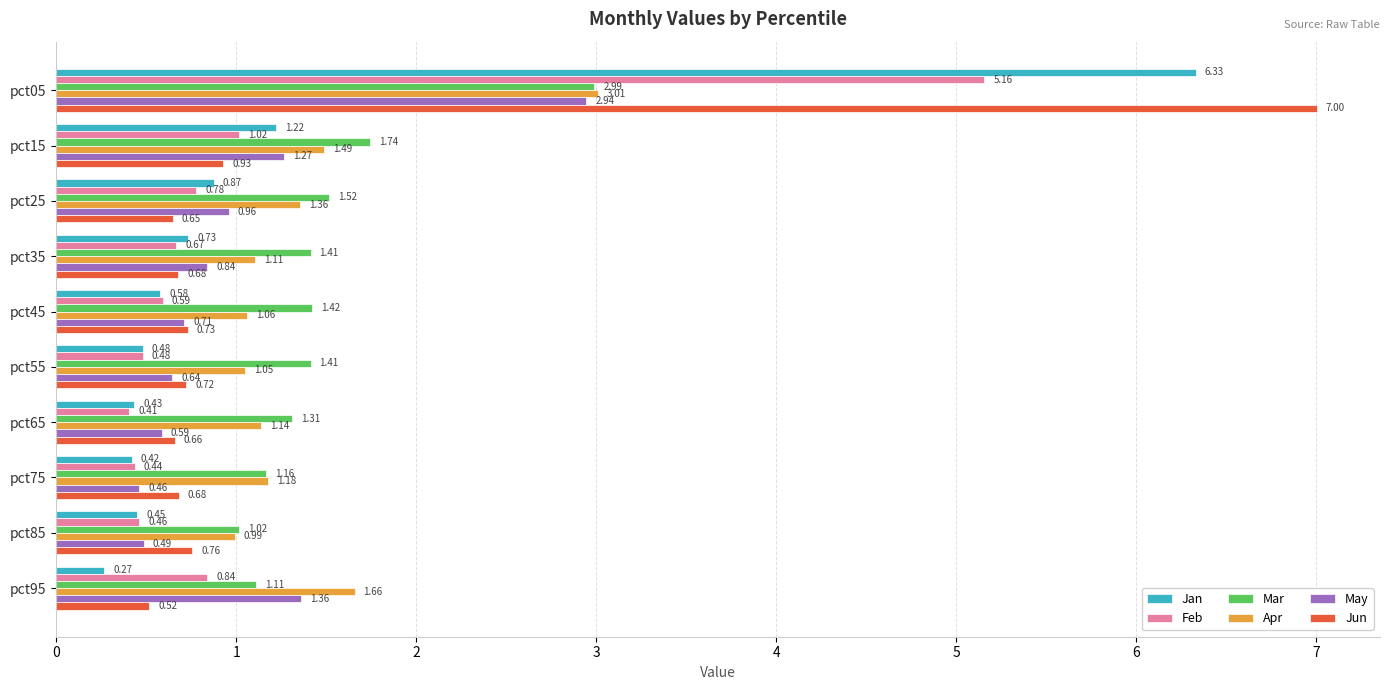

Rank the categories by May value from highest to lowest.

pct05, pct95, pct15, pct25, pct35, pct45, pct55, pct65, pct85, pct75